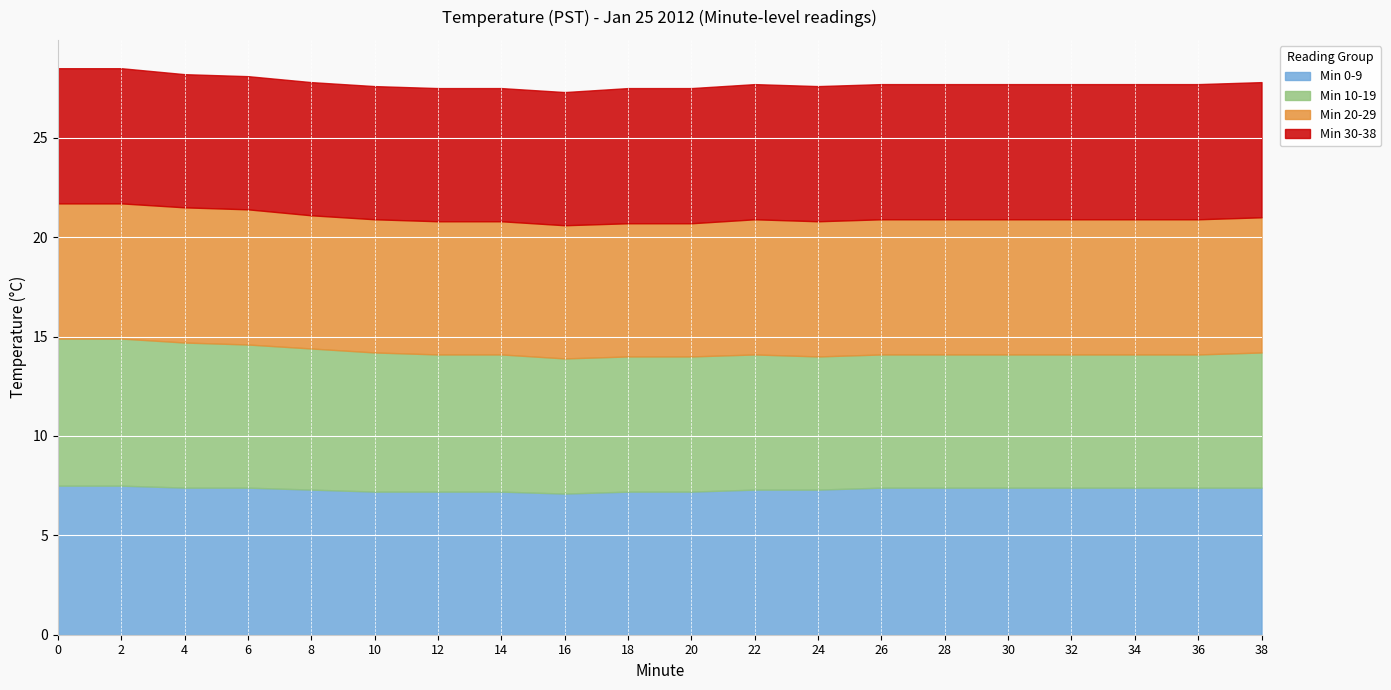

What is the value of the Min 20-29 point at the 15th from the left?

6.8